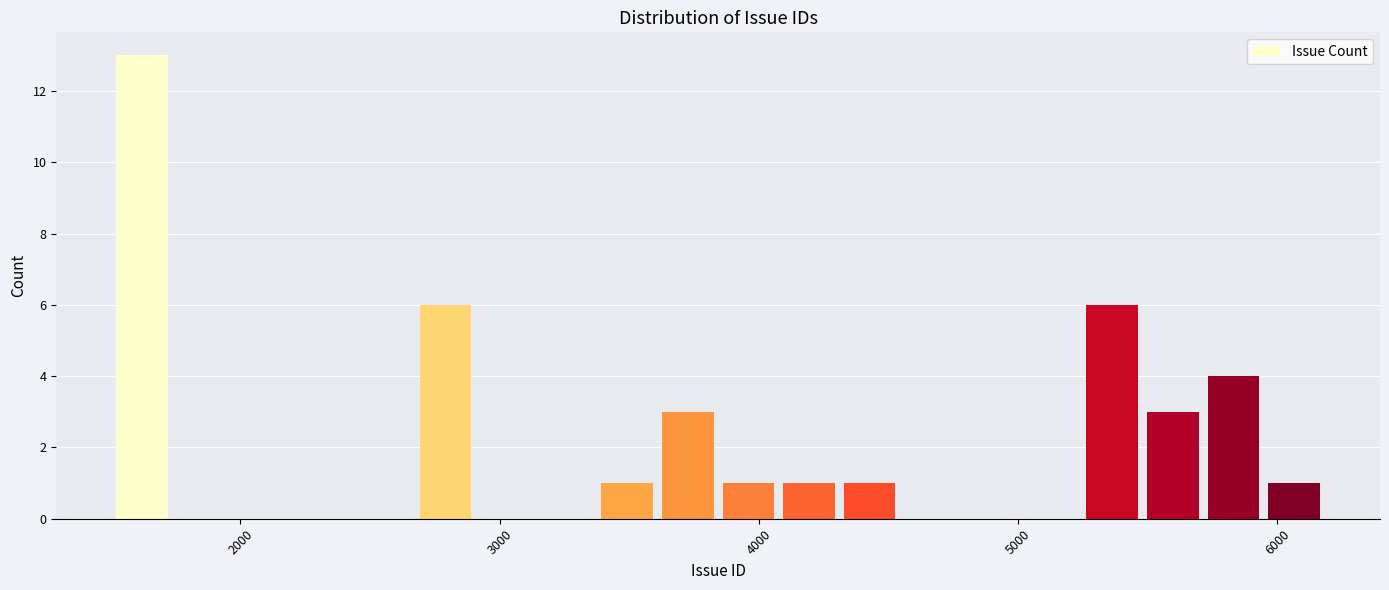

Read against the x-axis, roughly where is the centre of the tallest bar?

1600